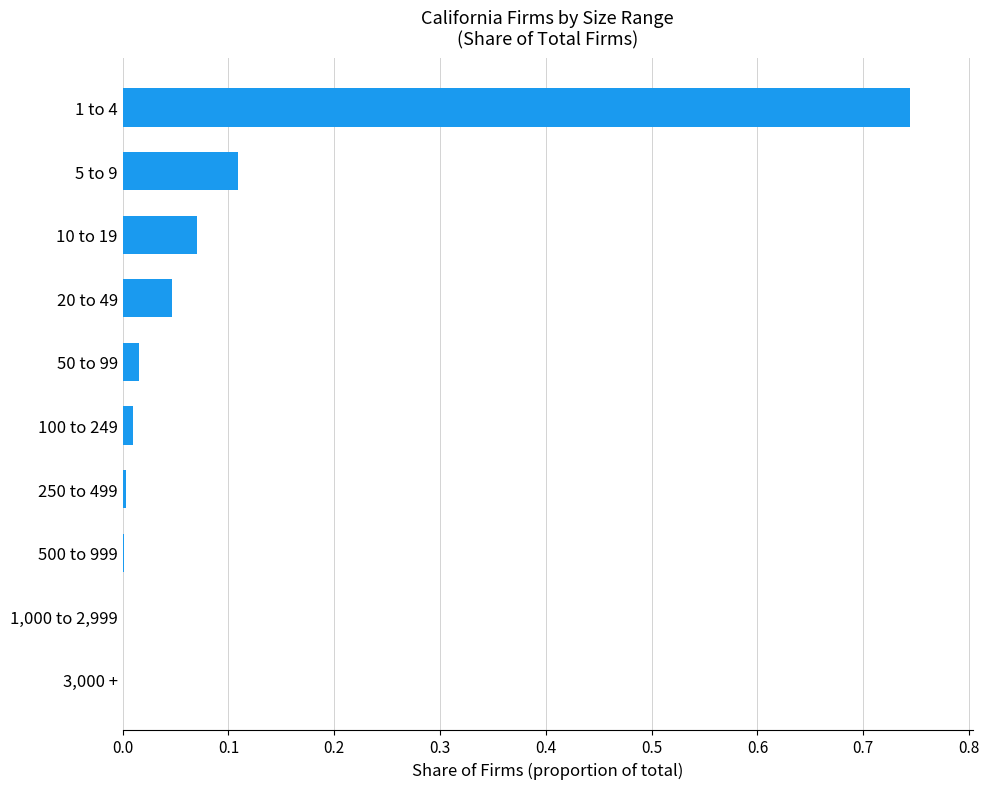

Are the bars horizontal?

Yes